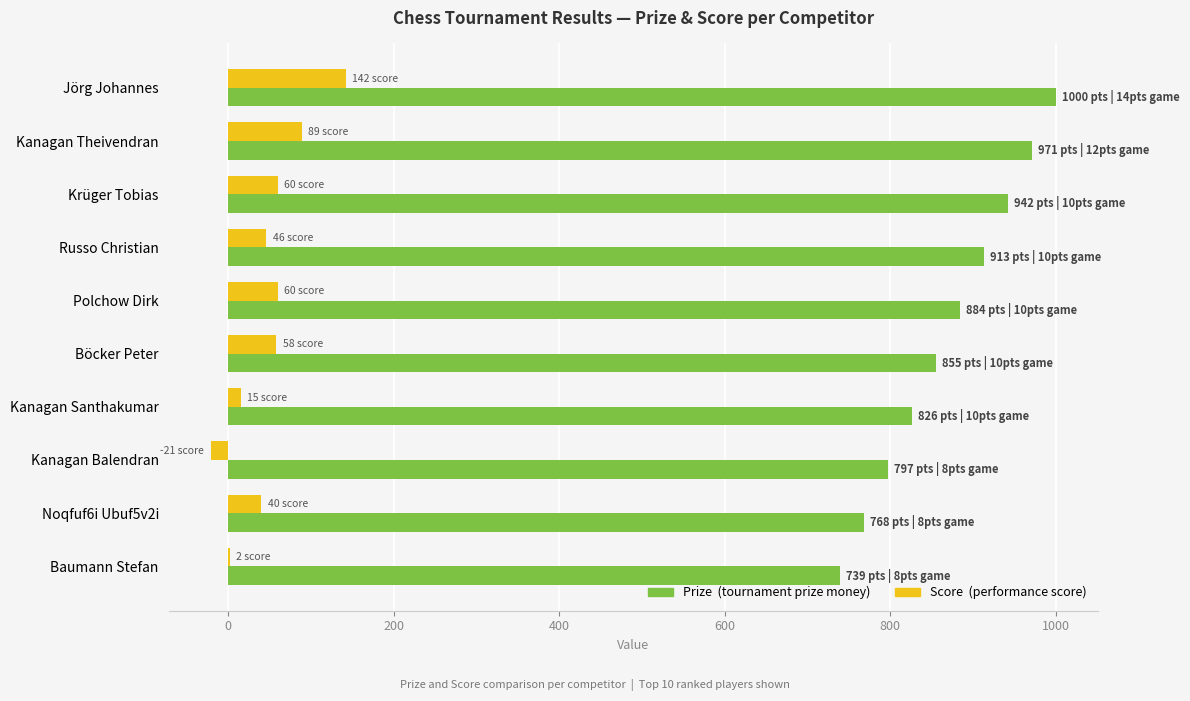

Which category has the highest value across all series?

Jörg Johannes